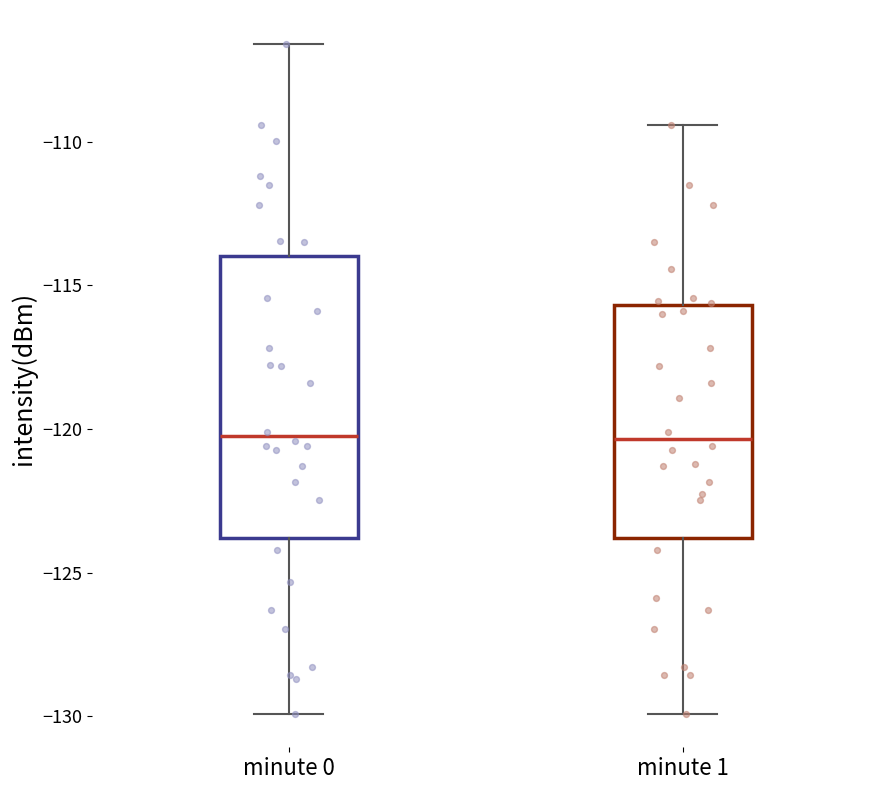

Reading left to right, read every box against the y-axis: the position of its median line, the range the box covers, and the ends of its whiskers. The values are not printed on the chart, so give them approximately, as read against the axis.

minute 0: median -120.5, box -124.0 to -114.0, whiskers -130.0 to -106.5
minute 1: median -120.5, box -124.0 to -115.5, whiskers -130.0 to -109.5